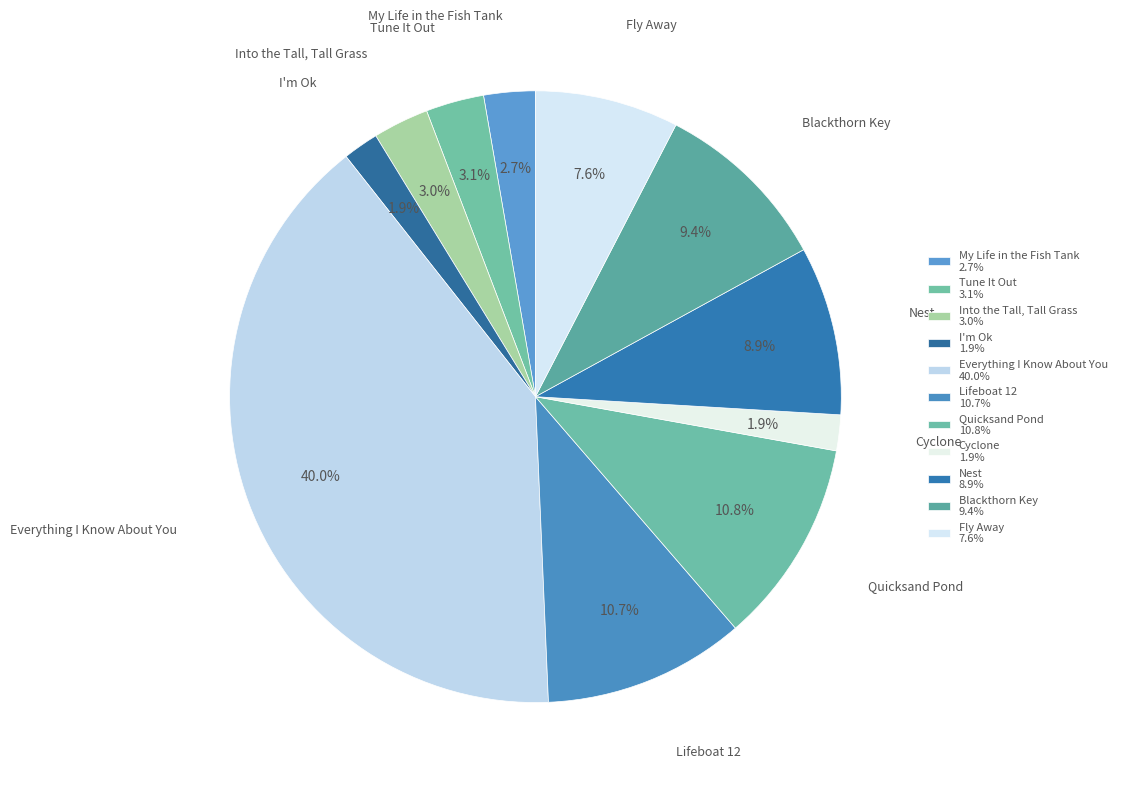

Count the number of slices in the pie.

11